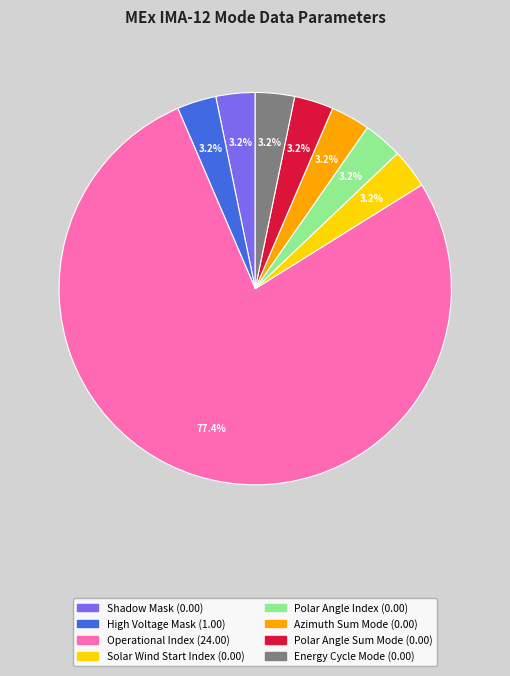

What percentage is the High Voltage Mask slice, to the nearest percent?

3%